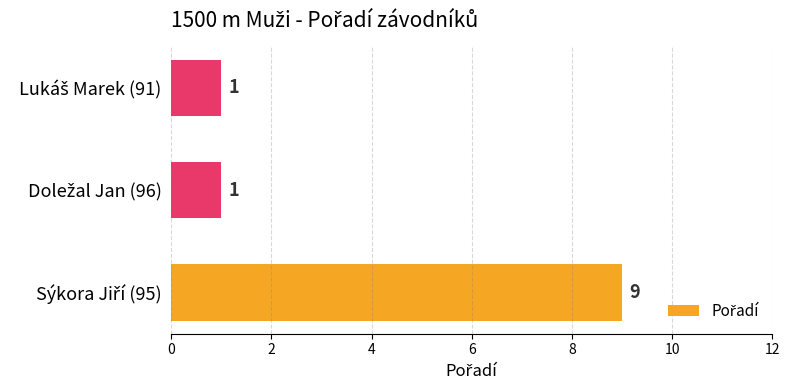

Does the chart contain any negative values?

No